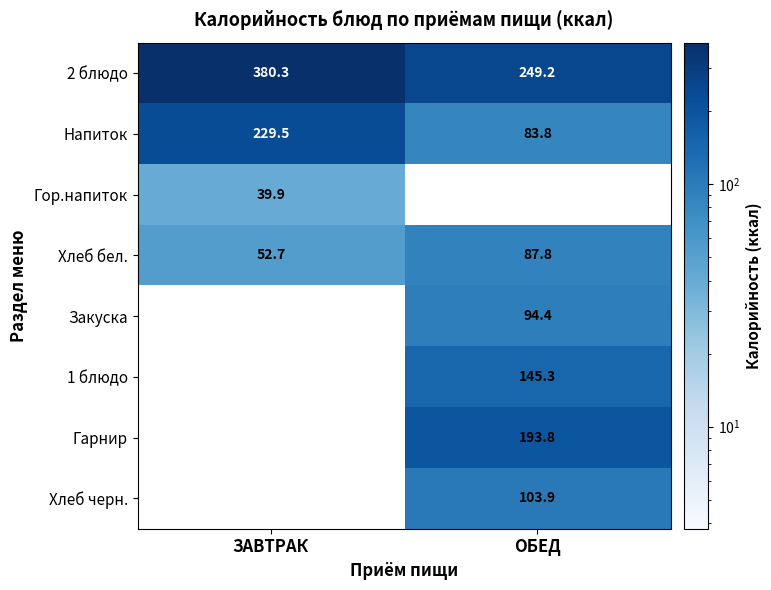

At which category is the sum across all series the highest?

ОБЕД